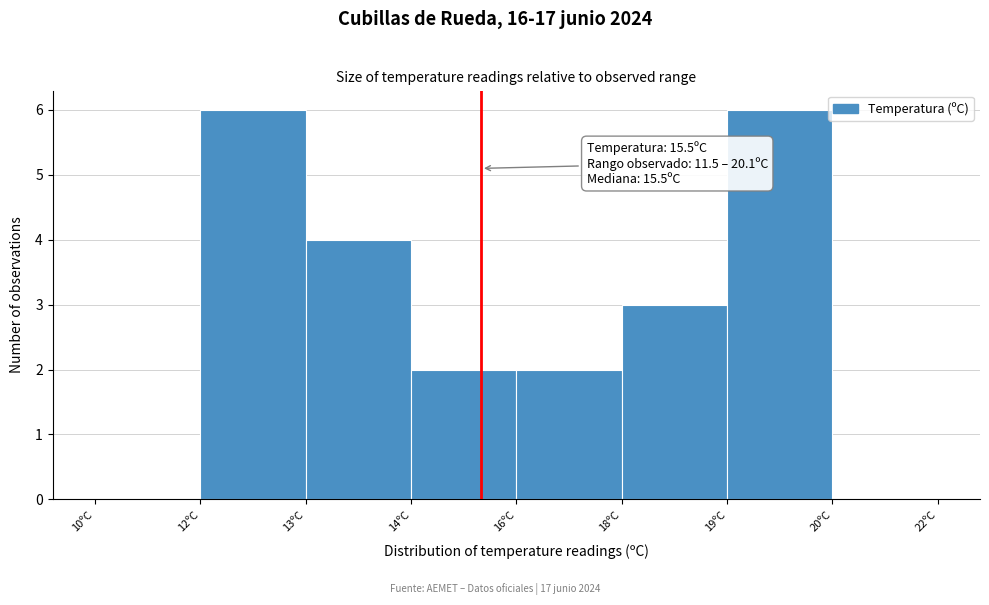

Reading right to left, list all the values displayed in this chart.

20ºC=0	19ºC=6	18ºC=3	16ºC=2	14ºC=2	13ºC=4	12ºC=6	10ºC=0